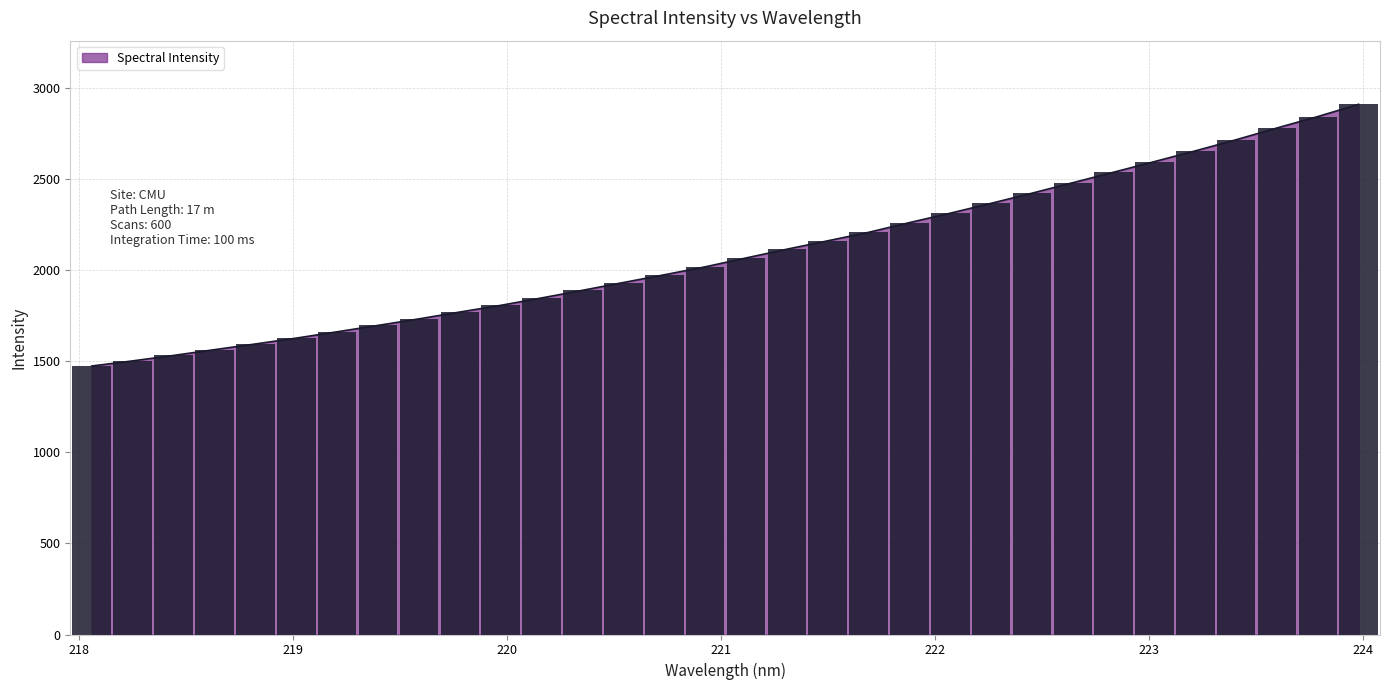

Which category has the highest value across all series?

223.9802